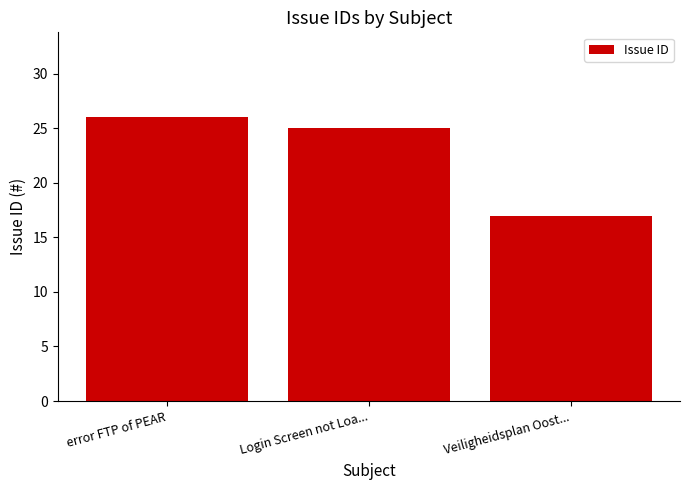

List the labels in order of value, smallest first.

Veiligheidsplan Oost..., Login Screen not Loa..., error FTP of PEAR